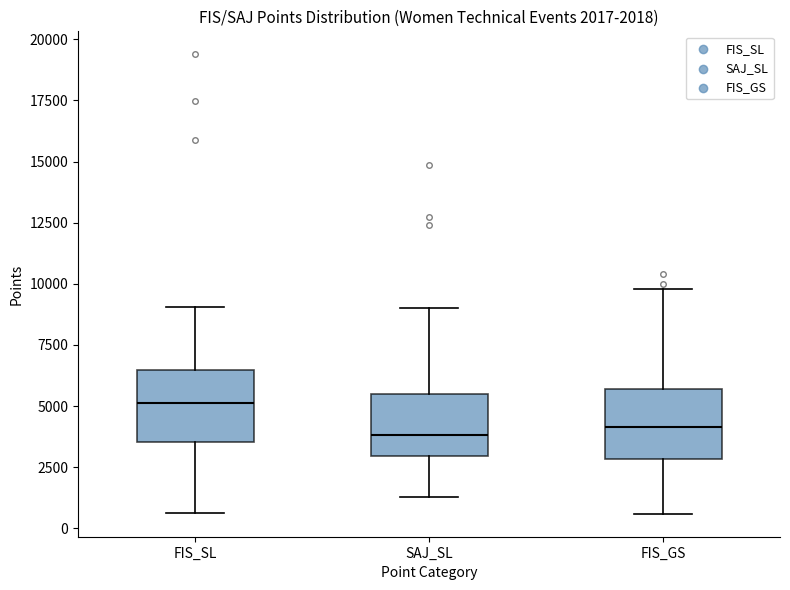

Which box's median line is the highest?

FIS_SL